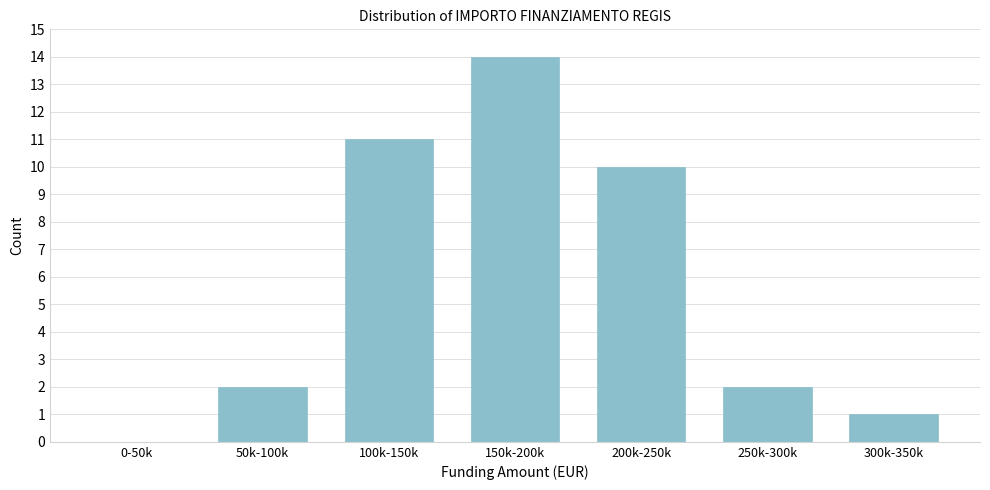

Reading left to right, list all the values displayed in this chart.

0-50k=0	50k-100k=2	100k-150k=11	150k-200k=14	200k-250k=10	250k-300k=2	300k-350k=1